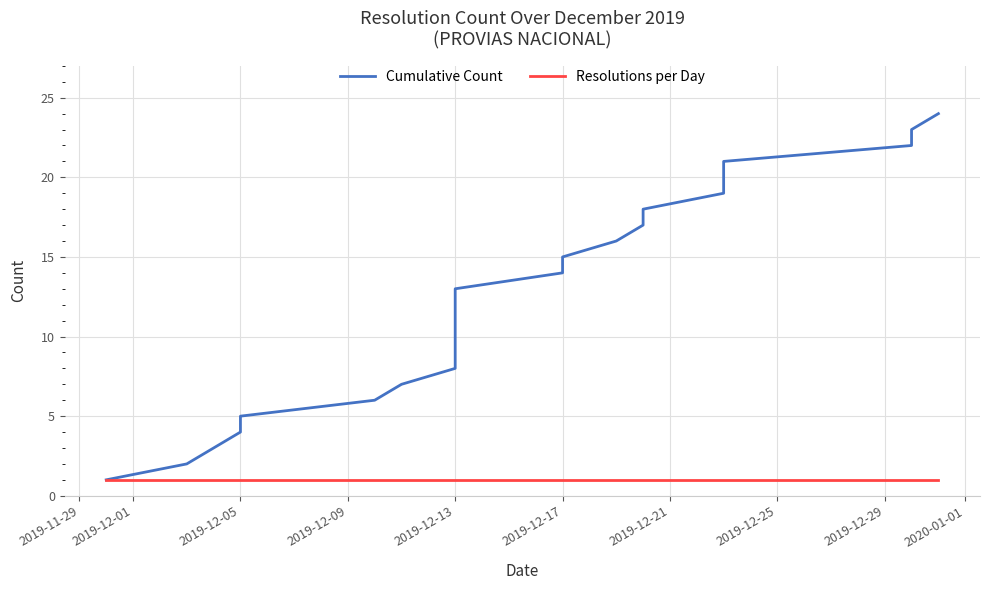

True or false: Resolutions per Day and Cumulative Count intersect in this chart.

False